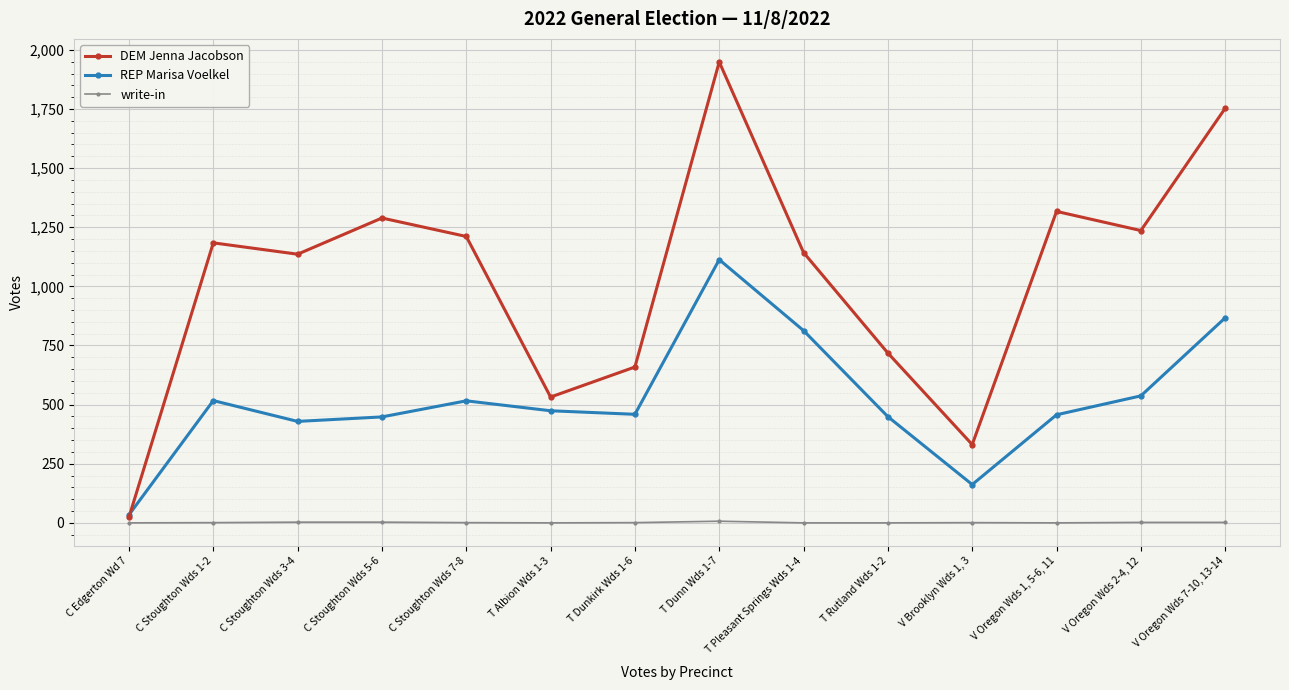

In DEM Jenna Jacobson, how many points are lower than both neighbors (excluding endpoints)?

4